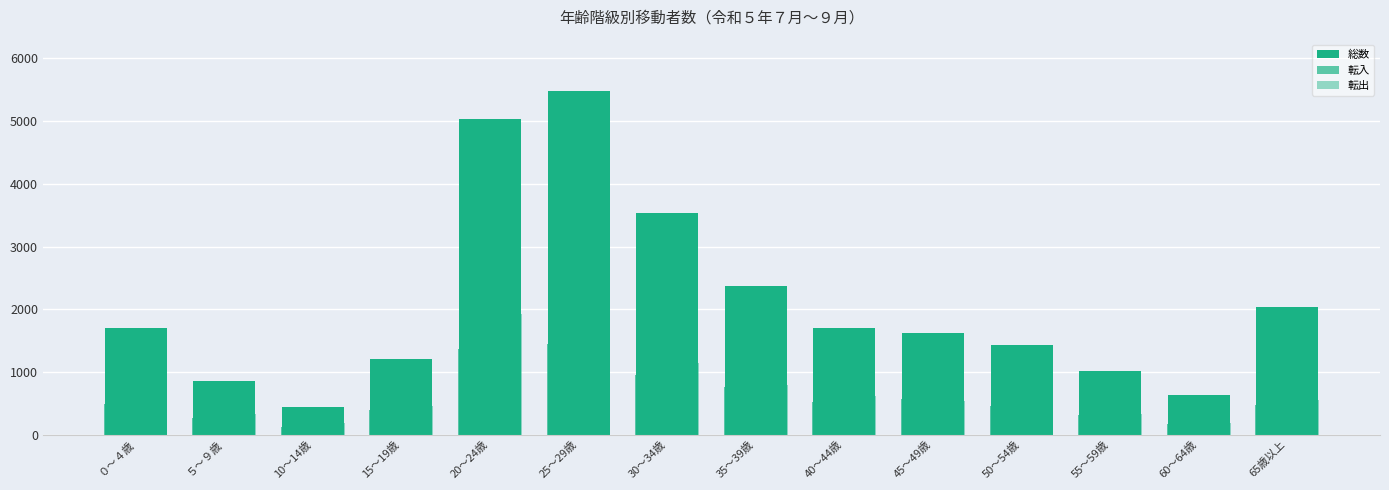

What is the minimum value for 総数?

443.6